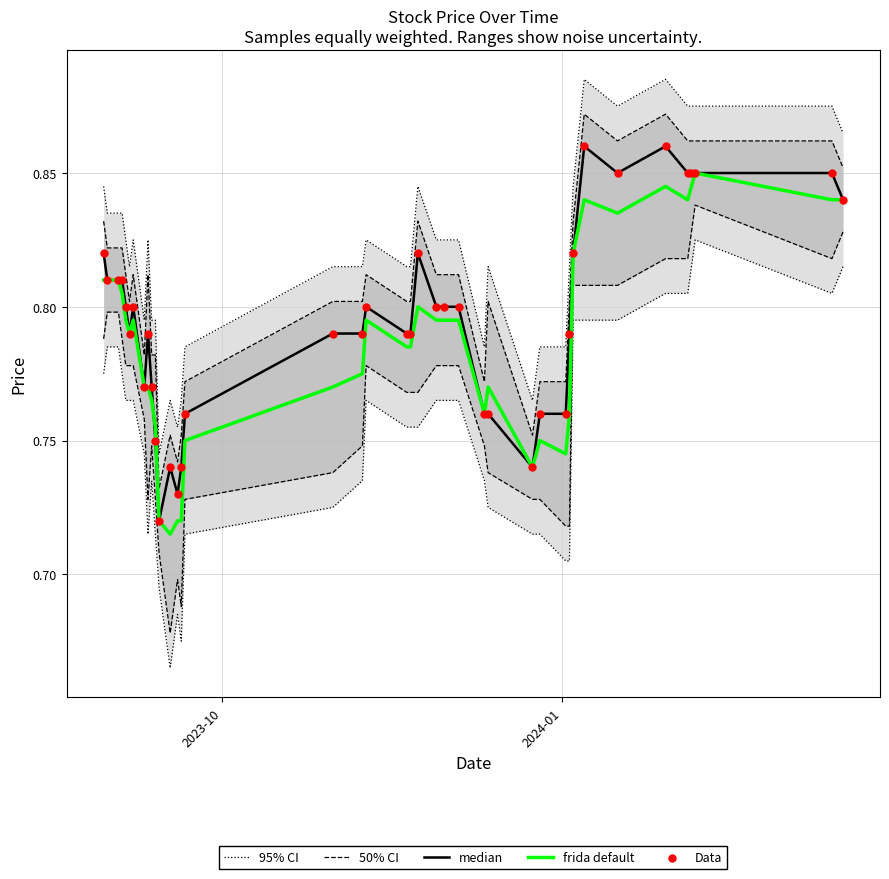

What are all the series names shown in the legend?

95% CI, 50% CI, median, frida default, Data